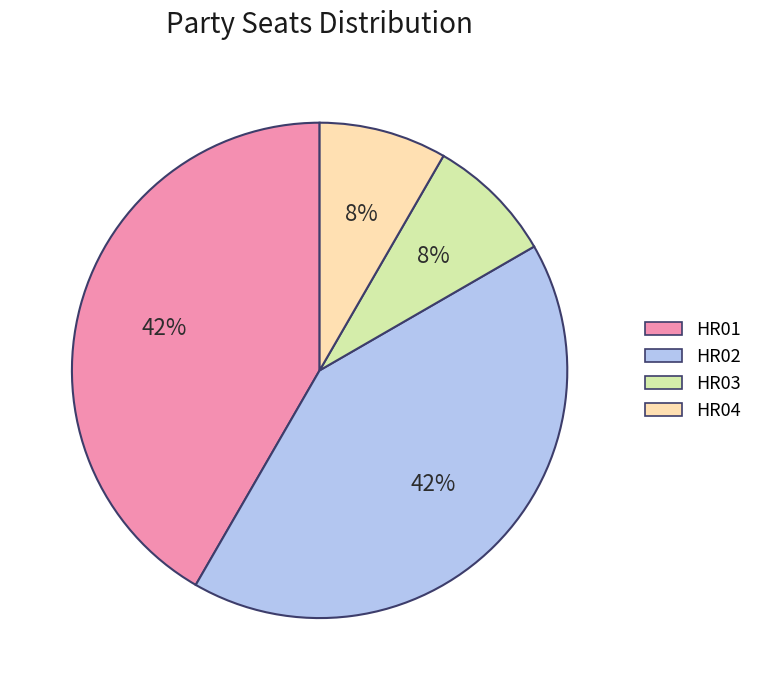

To the nearest percent, what percentage of the pie is HR02?

42%